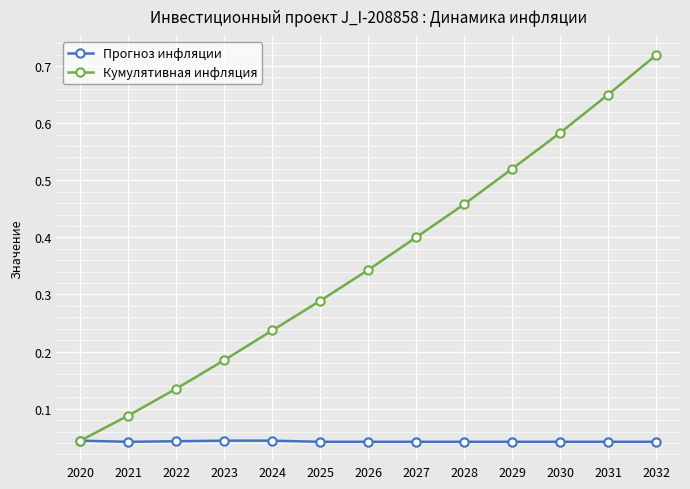

How many lines are shown in the chart?

2